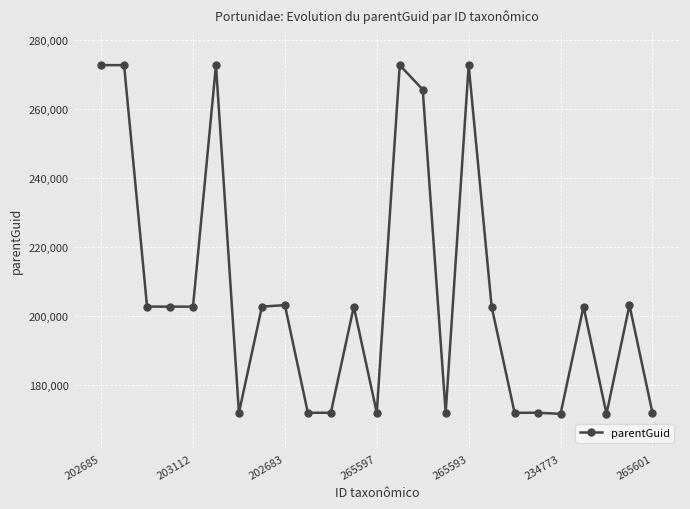

Does the chart display data point markers on the line(s)?

Yes